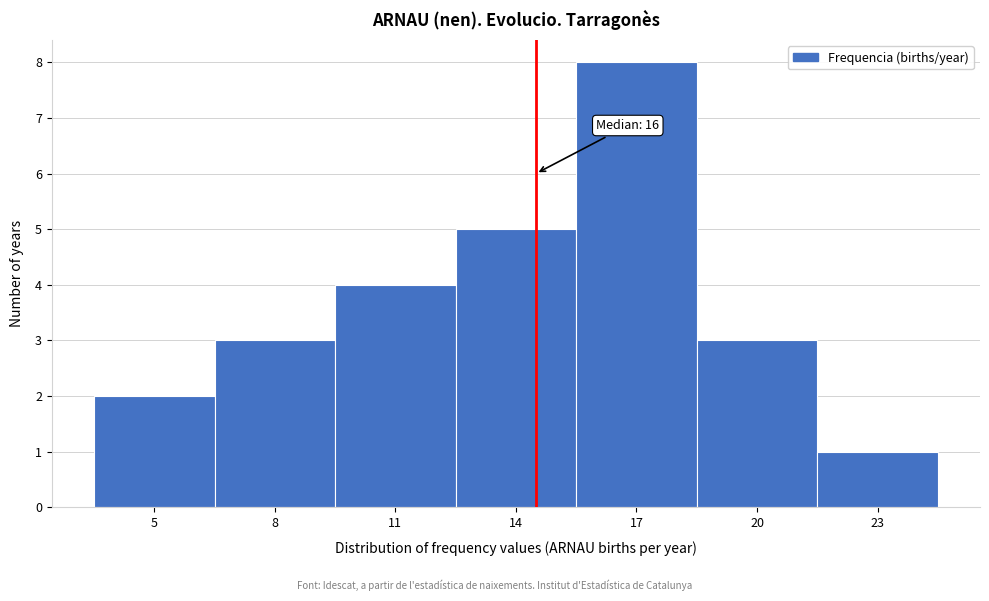

Reading left to right, transcribe all the data shown in this chart.

2	3	4	5	8	3	1